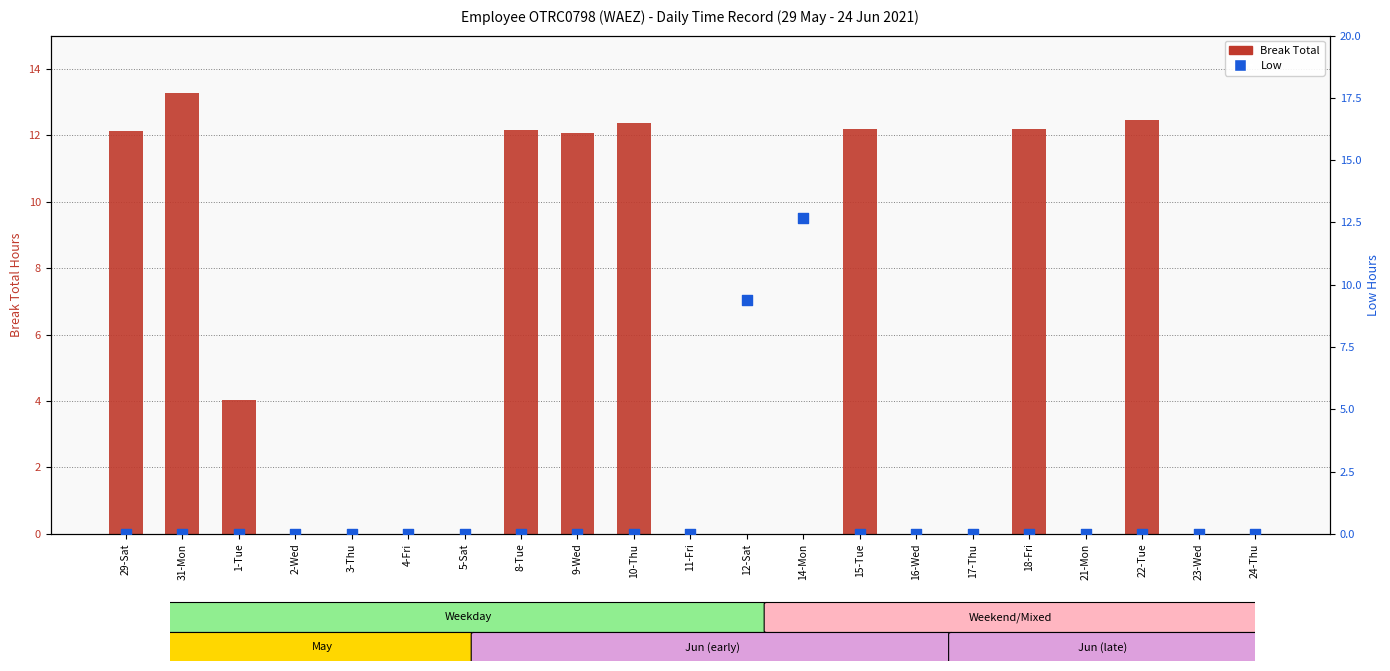

Which series has the widest spread of Y values?

Break Total